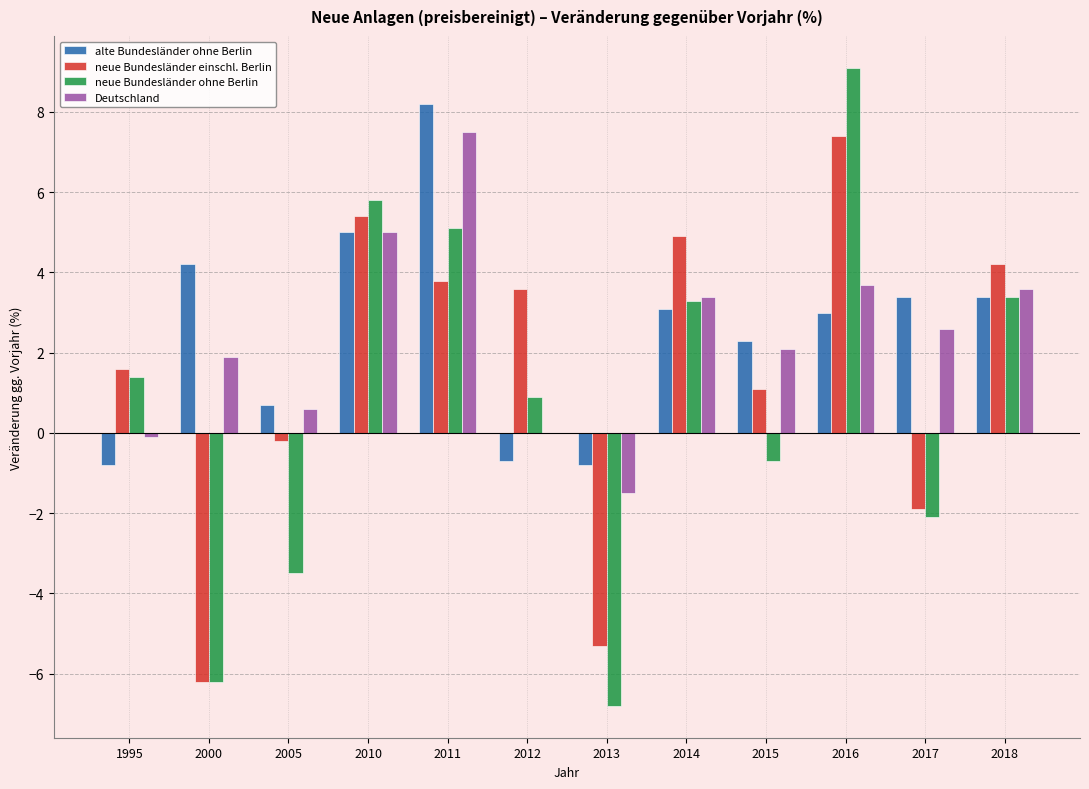

What is the difference between the alte Bundesländer ohne Berlin values at 2016 and 2010?

2.0